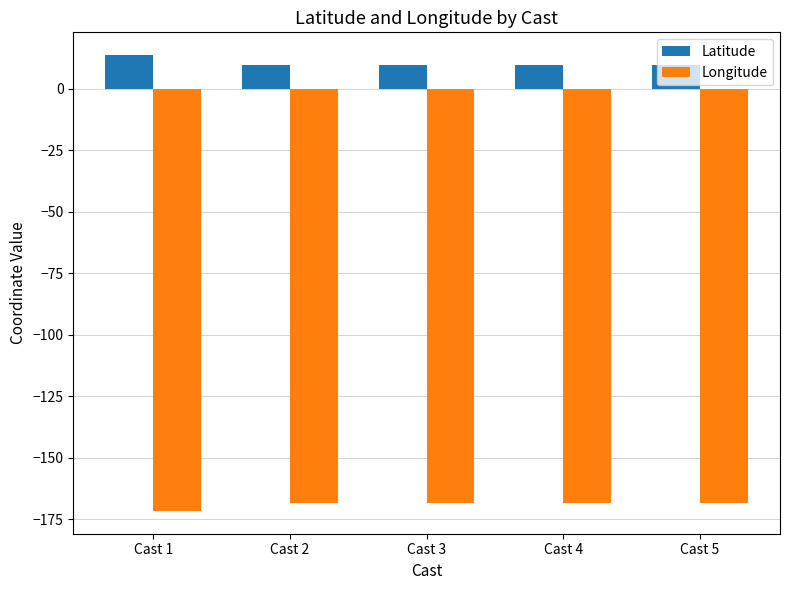

Which category has the lowest value across all series?

Cast 1